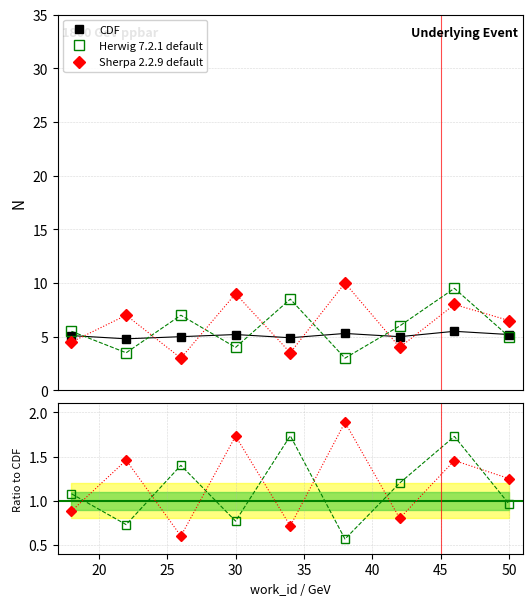

How many lines are shown in the chart?

3